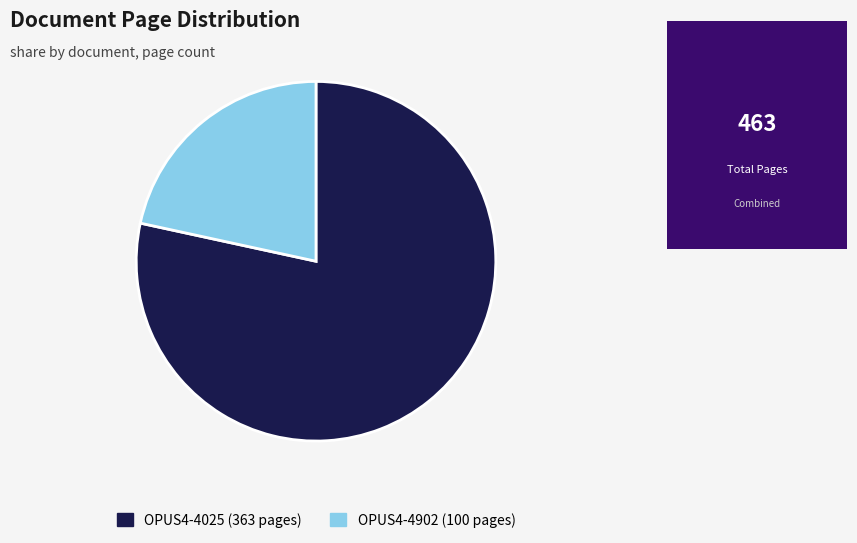

Which has a higher value, OPUS4-4902 or OPUS4-4025?

OPUS4-4025